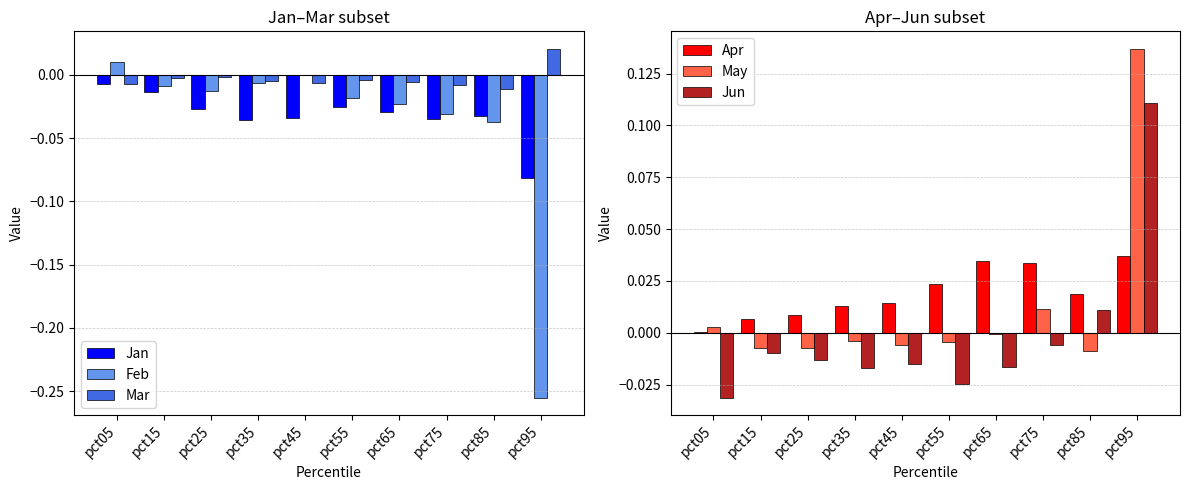

Does the chart contain stacked bars?

No